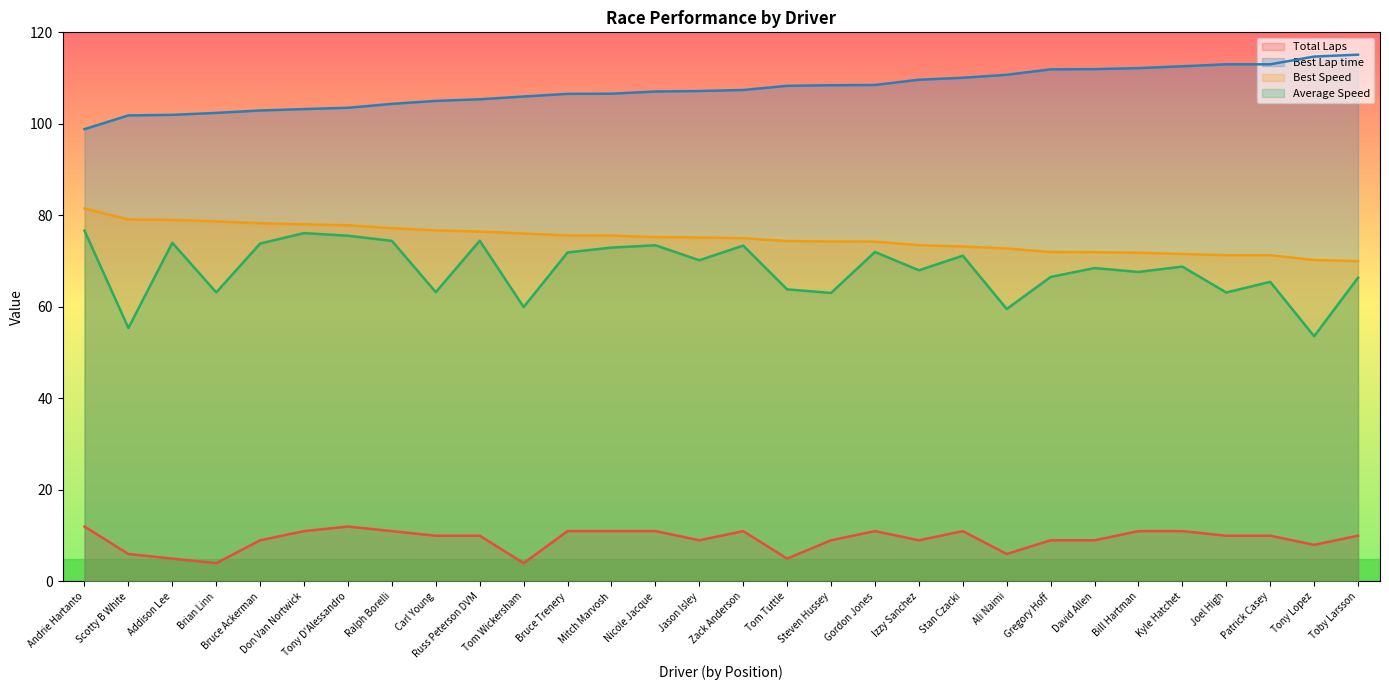

What value does the Best Speed series have at Andrie Hartanto?

81.5